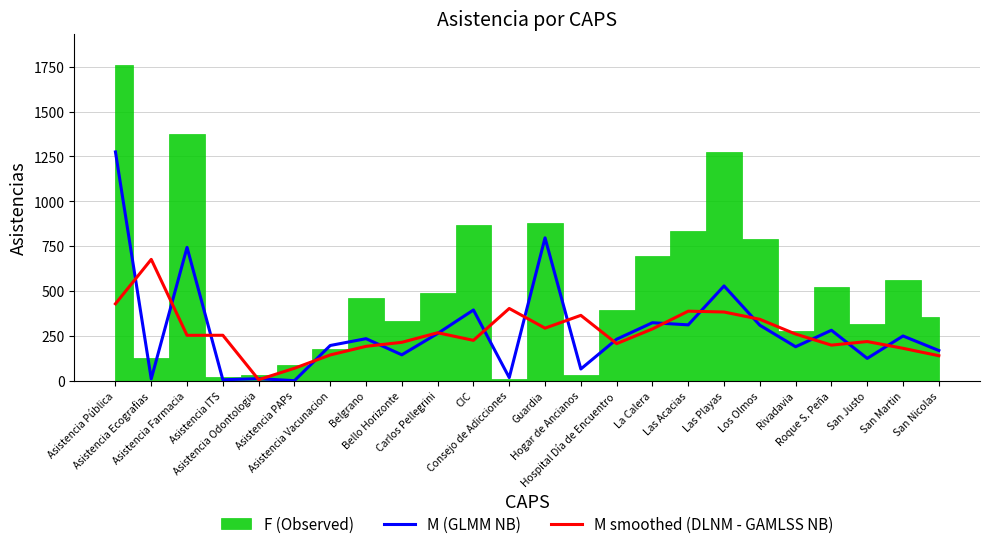

True or false: M smoothed (DLNM - GAMLSS NB) has a value of 322.5 at San Justo.

False